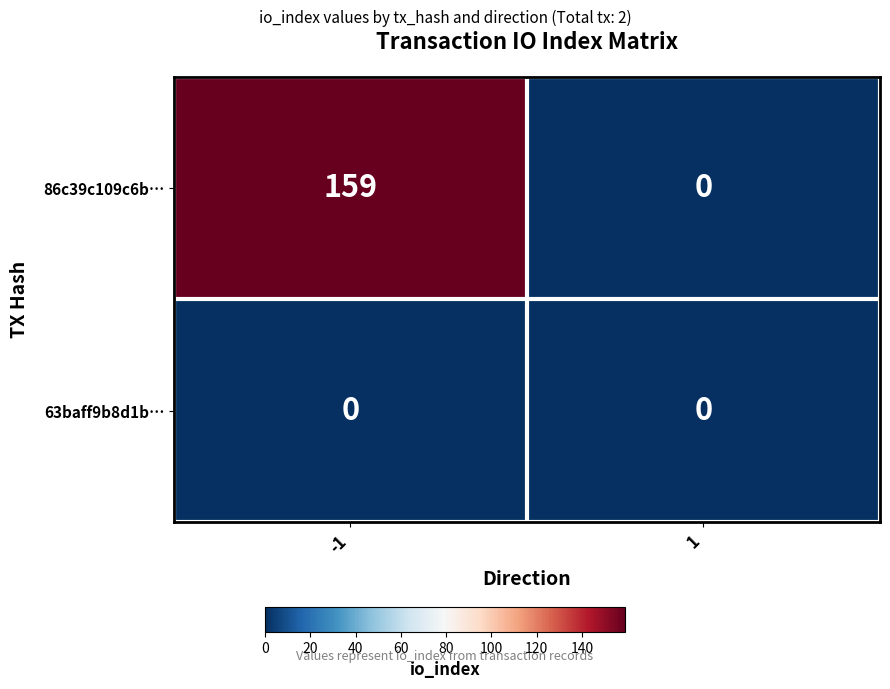

Which series has the largest total across all categories?

86c39c109c6b…